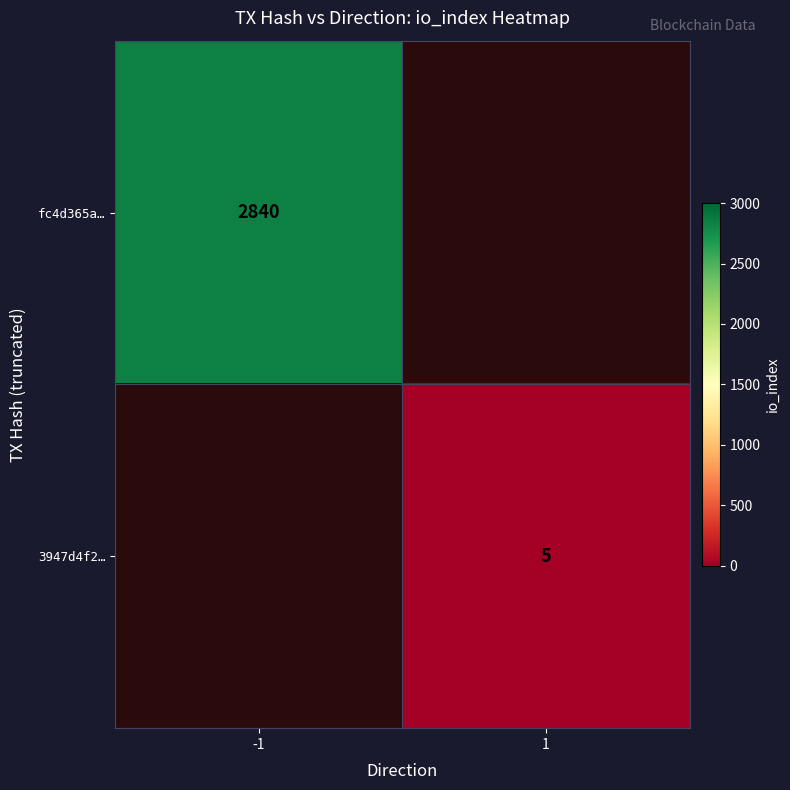

True or false: fc4d365a… has a value of 2840 at -1.

True